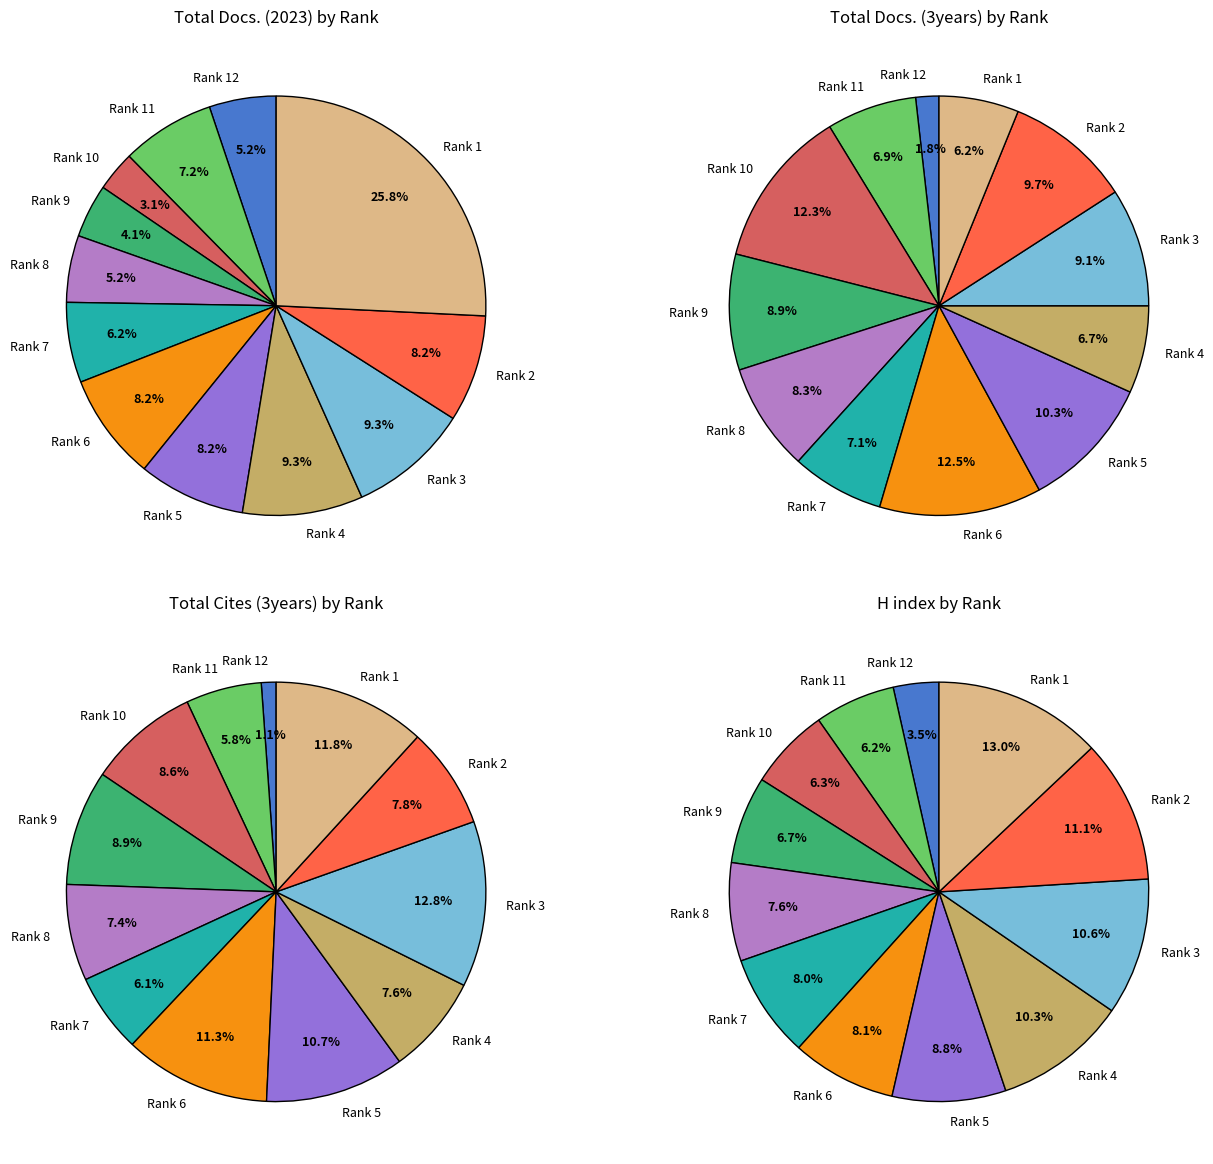

Is it true that Rank 6 is 8% of the pie?

True